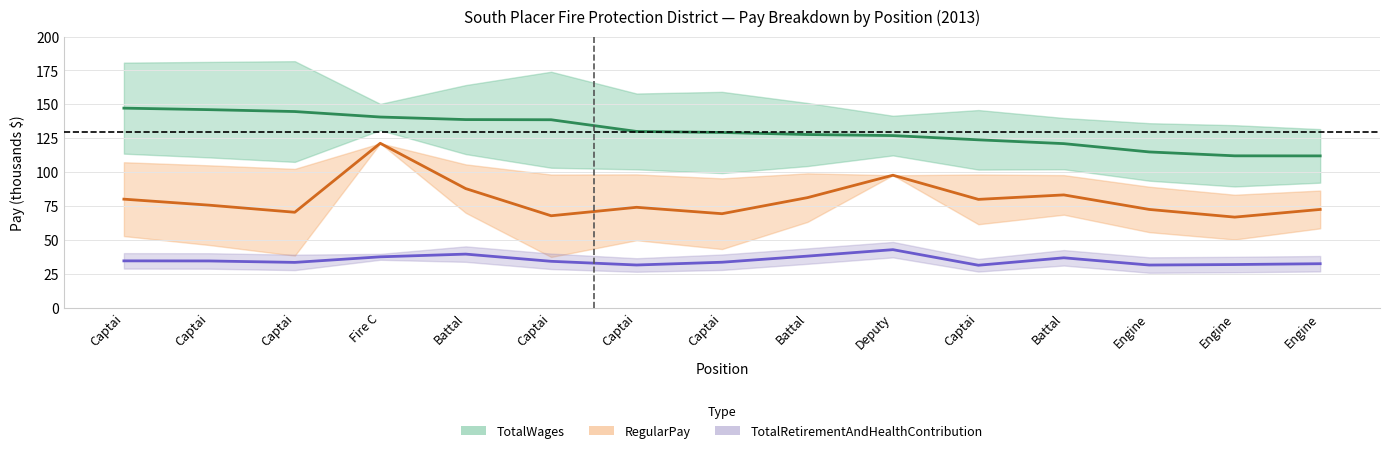

List the series in order of their peak value, highest first.

TotalWages, RegularPay, TotalRetirementAndHealthContribution